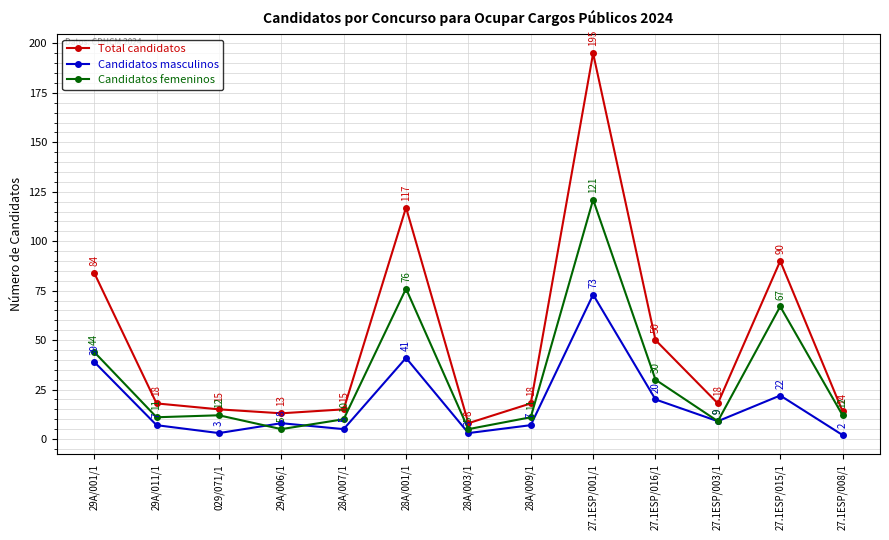

Count the number of categories in the chart.

13